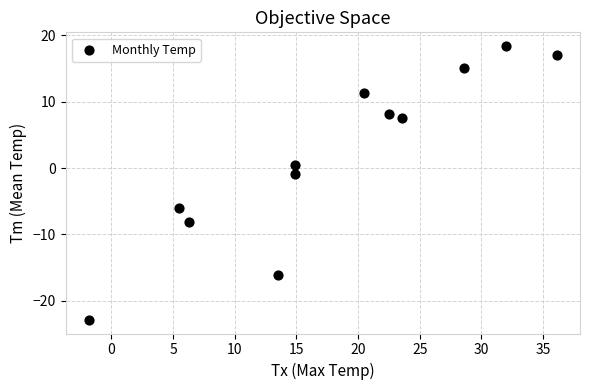

What is the average X value?

18.1